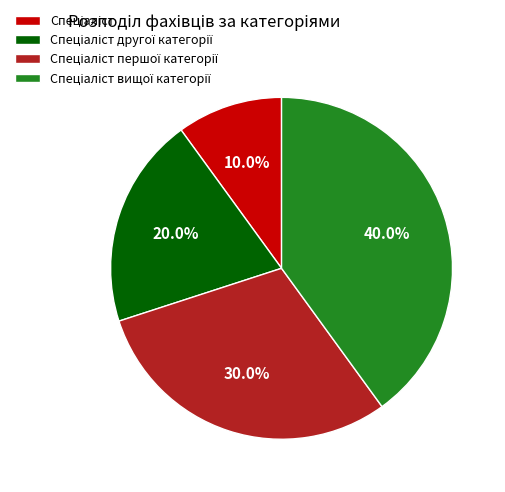

Is there a majority slice in this chart?

No